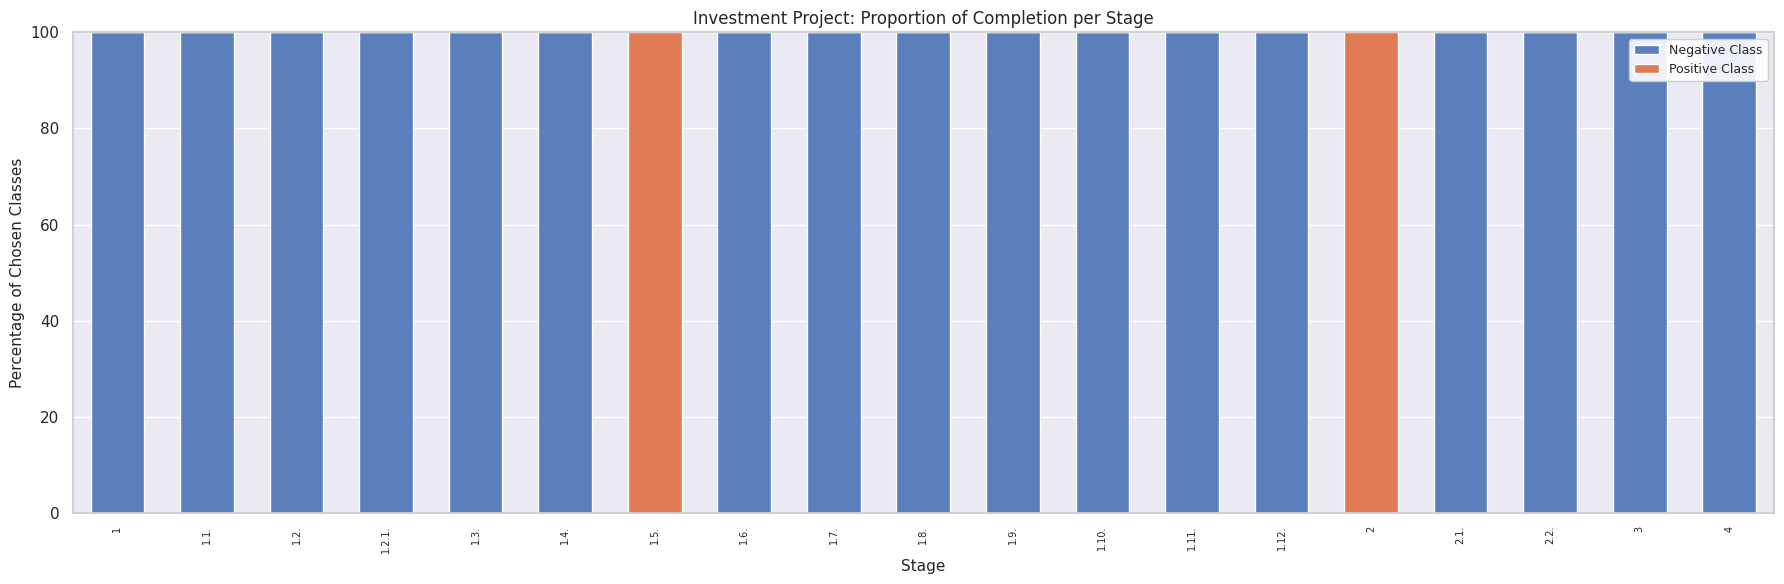

What is the total value across all series at 1.8.?

100